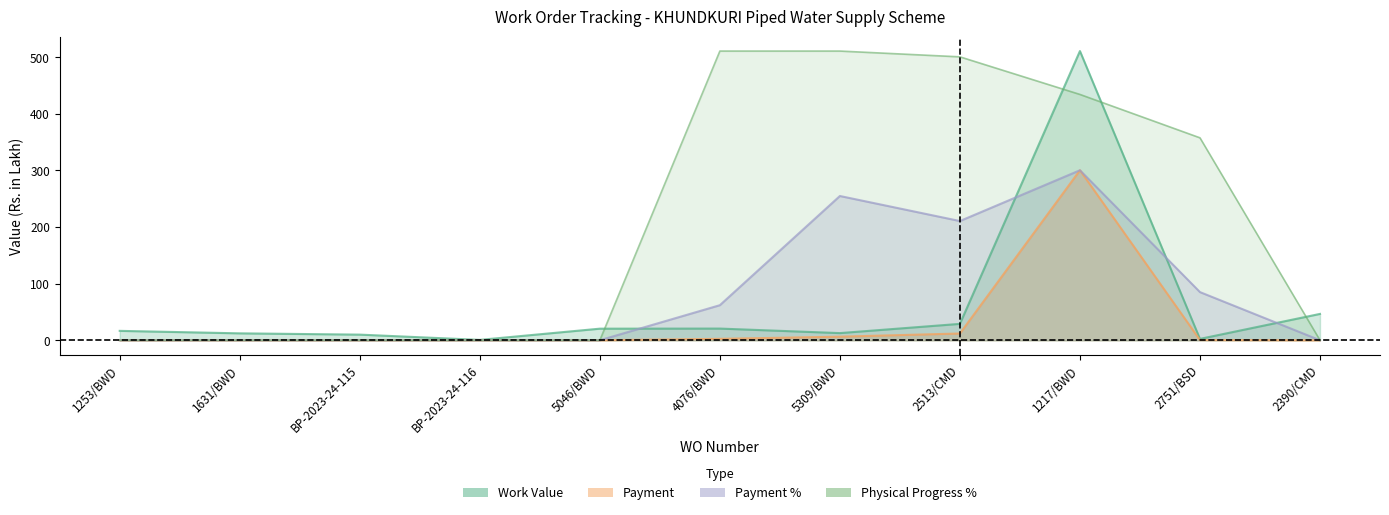

What is the label of the 9th point from the right?

BP-2023-24-115